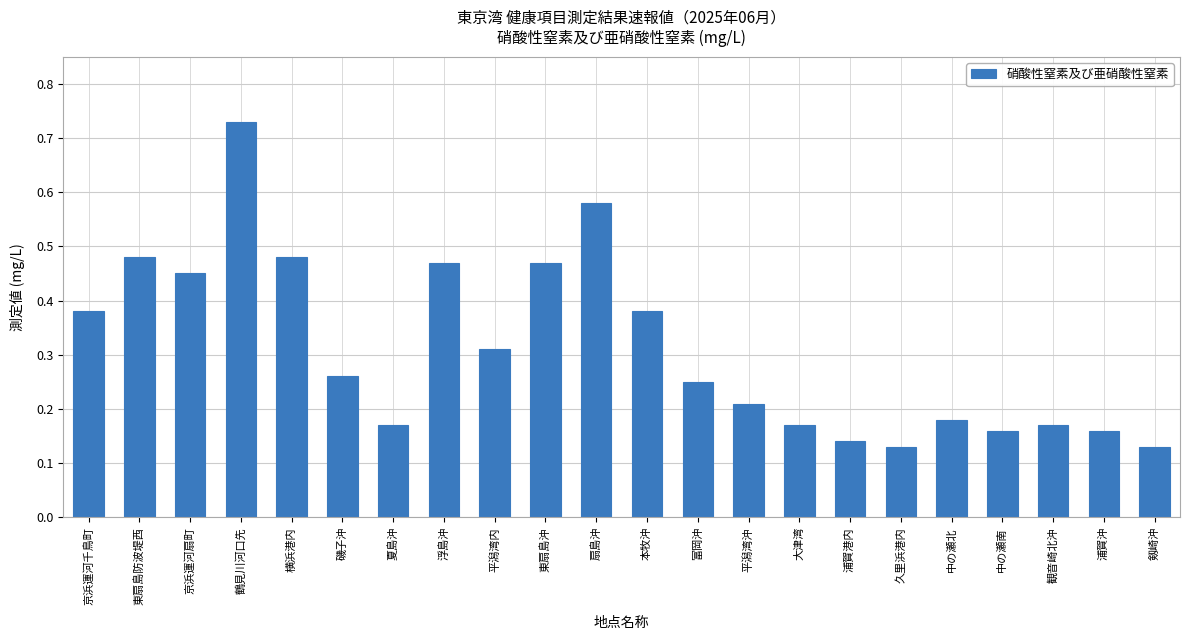

What is the change in value from 本牧沖 to 富岡沖?

-0.1